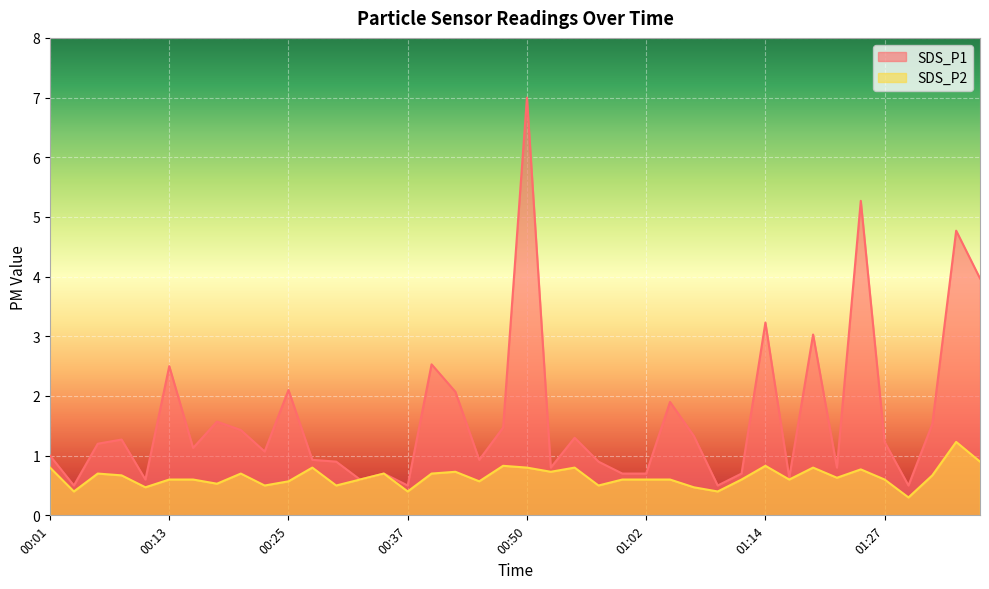

What value does the SDS_P2 series have at 01:19?

0.8